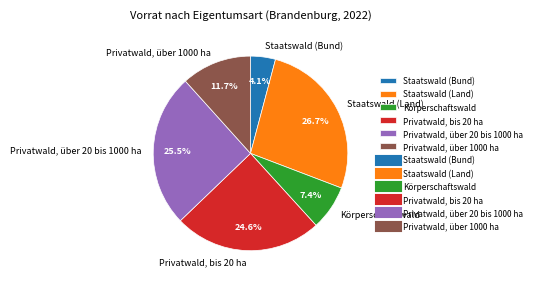

To the nearest percent, what percentage of the pie is Staatswald (Bund)?

4%